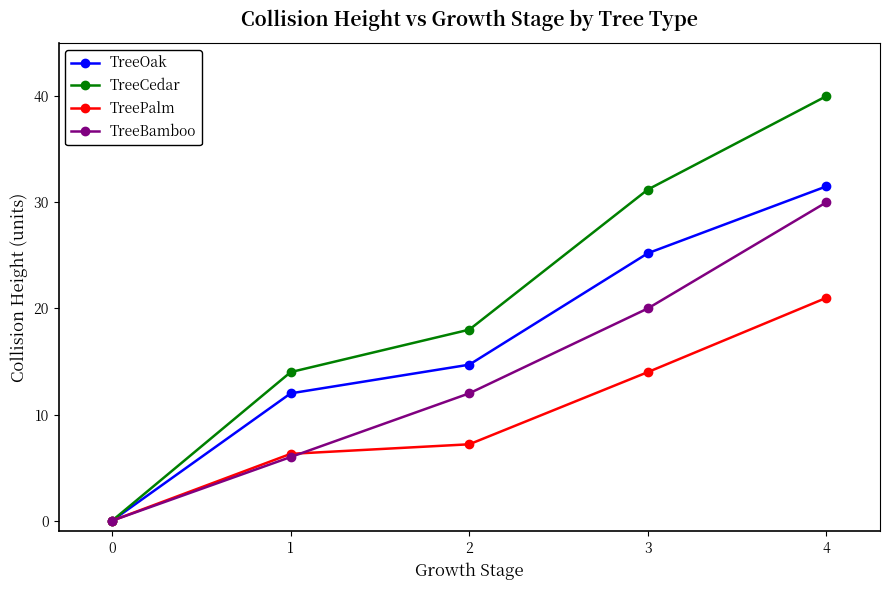

List the series in order of their overall mean, highest first.

TreeCedar, TreeOak, TreeBamboo, TreePalm